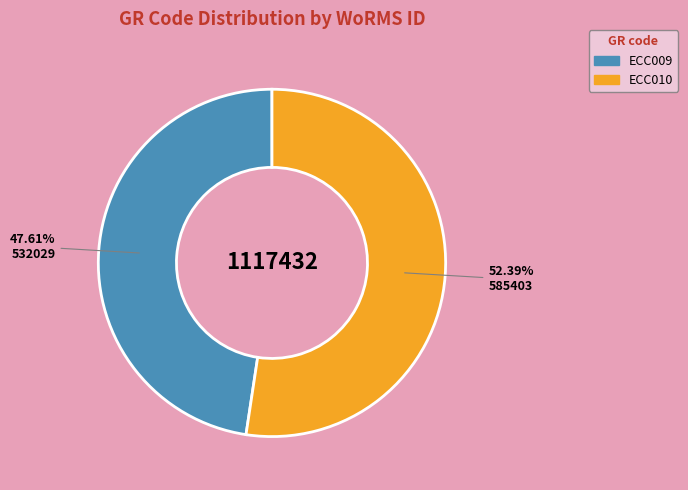

To the nearest percent, what is the difference between the largest and smallest slice percentages?

5%